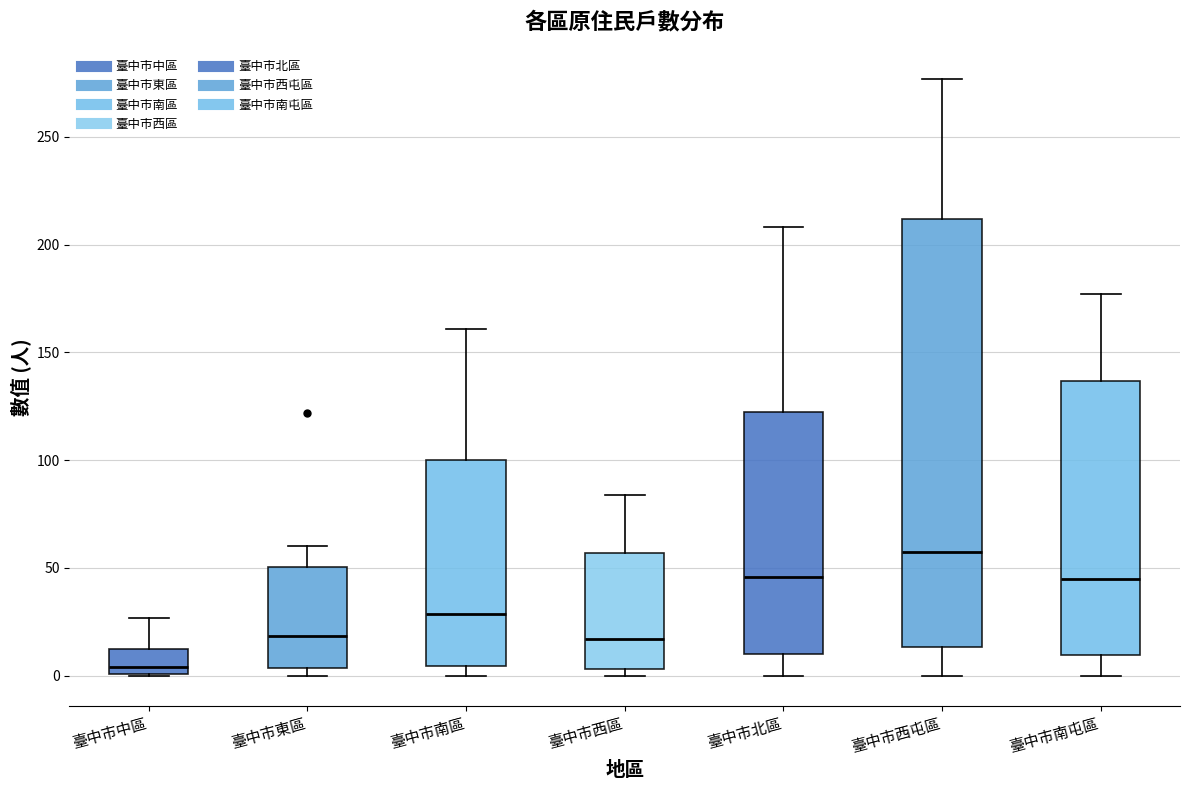

Where does the upper whisker of the box for 臺中市東區 end on the y-axis? The values are not printed on the chart, so give them approximately, as read against the axis.

60